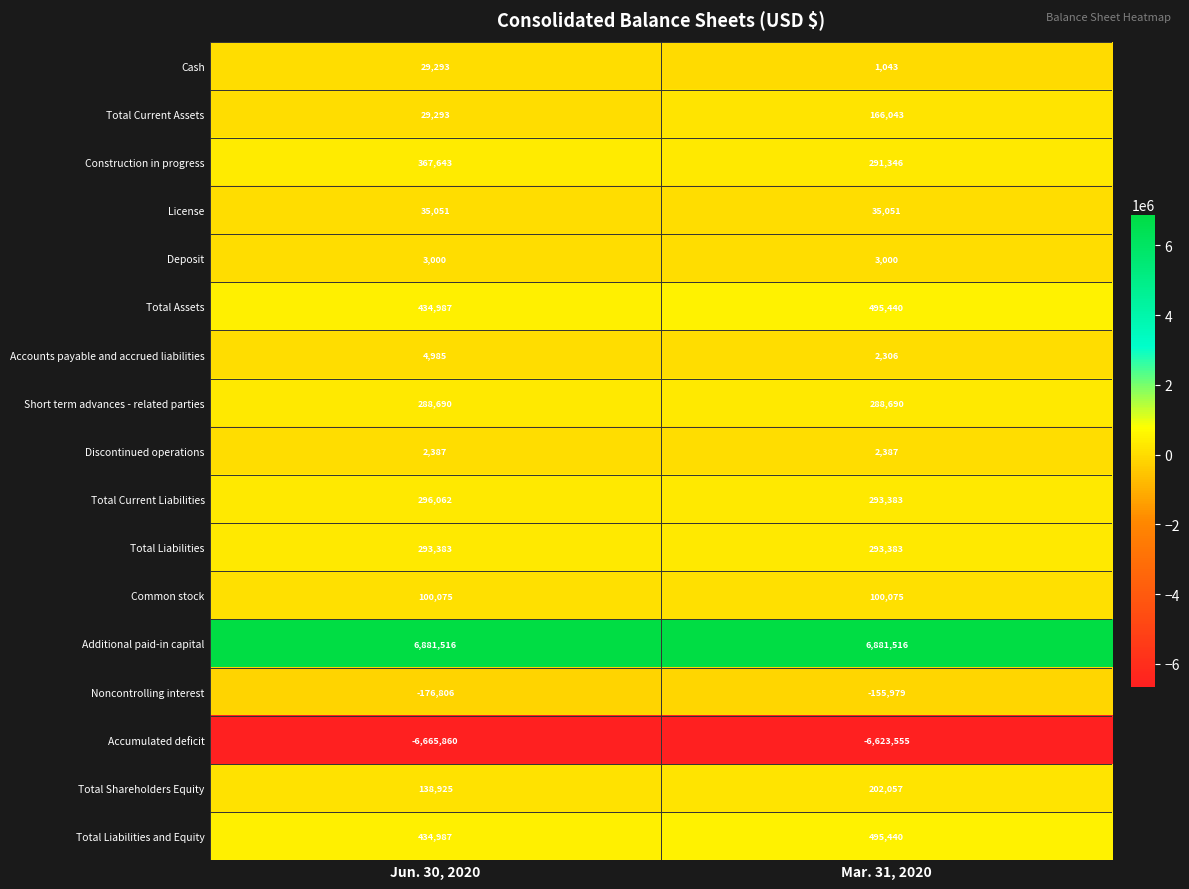

What is the sum of all Total Current Assets values?

195336